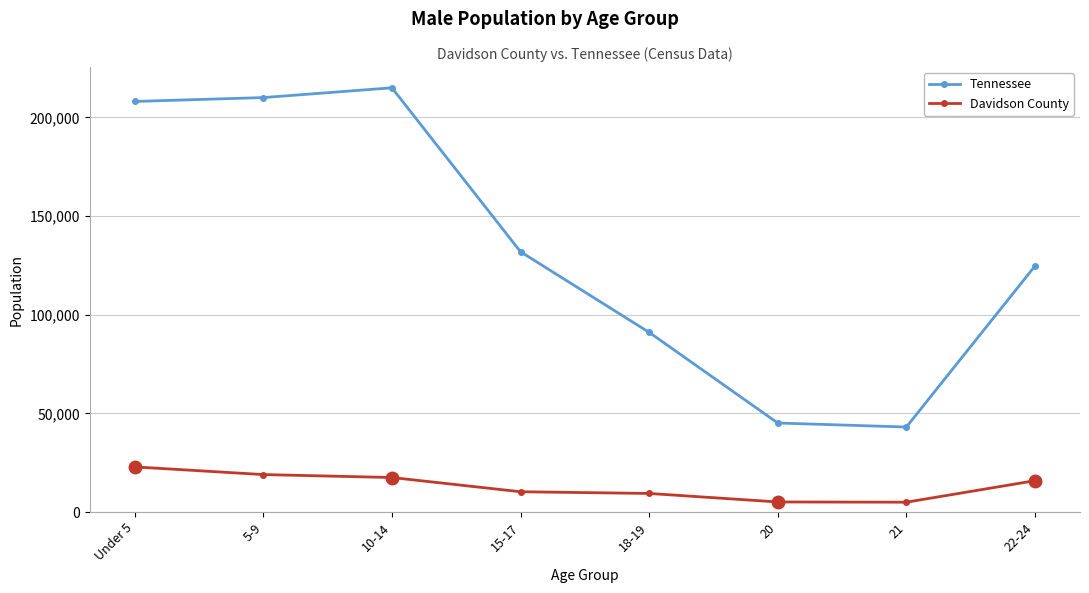

Is the value of Davidson County at 5-9 greater than the value of Tennessee at 20?

No